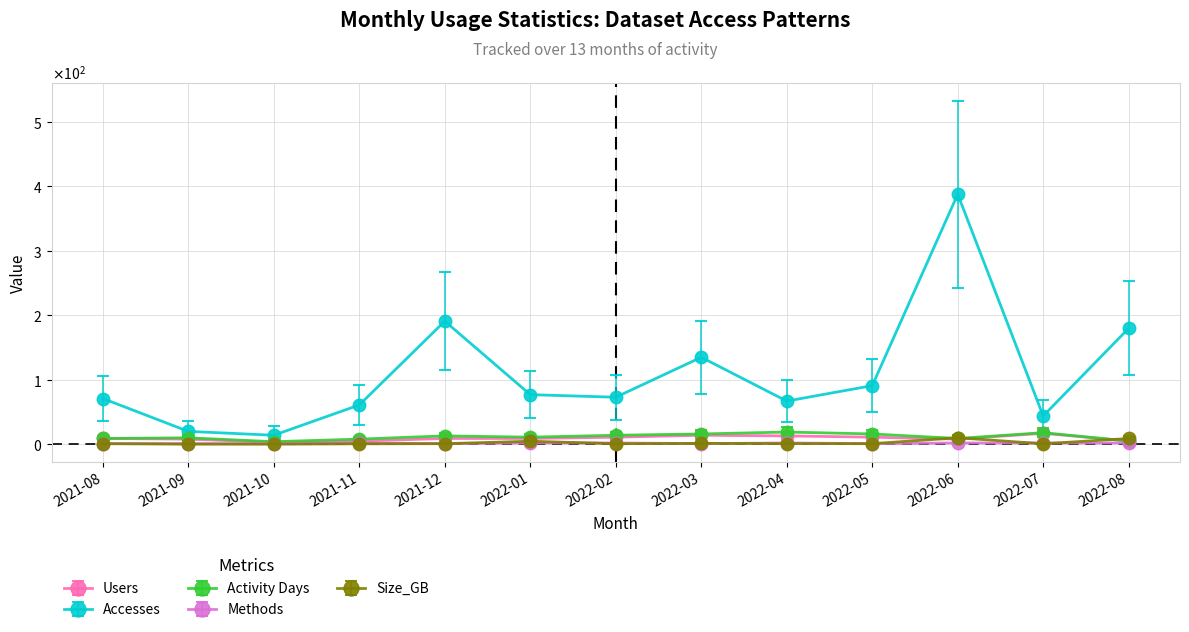

What are all the series names shown in the legend?

Users, Accesses, Activity Days, Methods, Size_GB